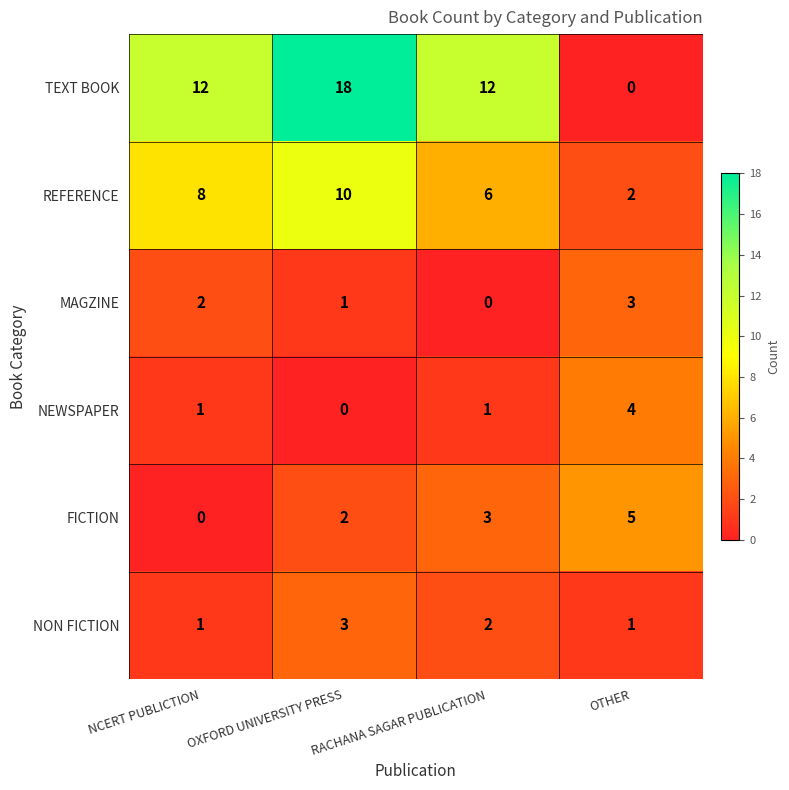

What is the spread (max minus min) of values at NCERT PUBLICTION?

12